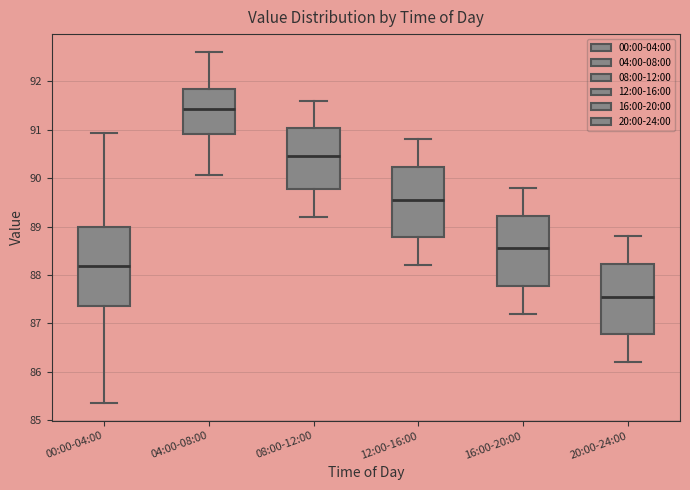

Which box's median line is the highest?

04:00-08:00